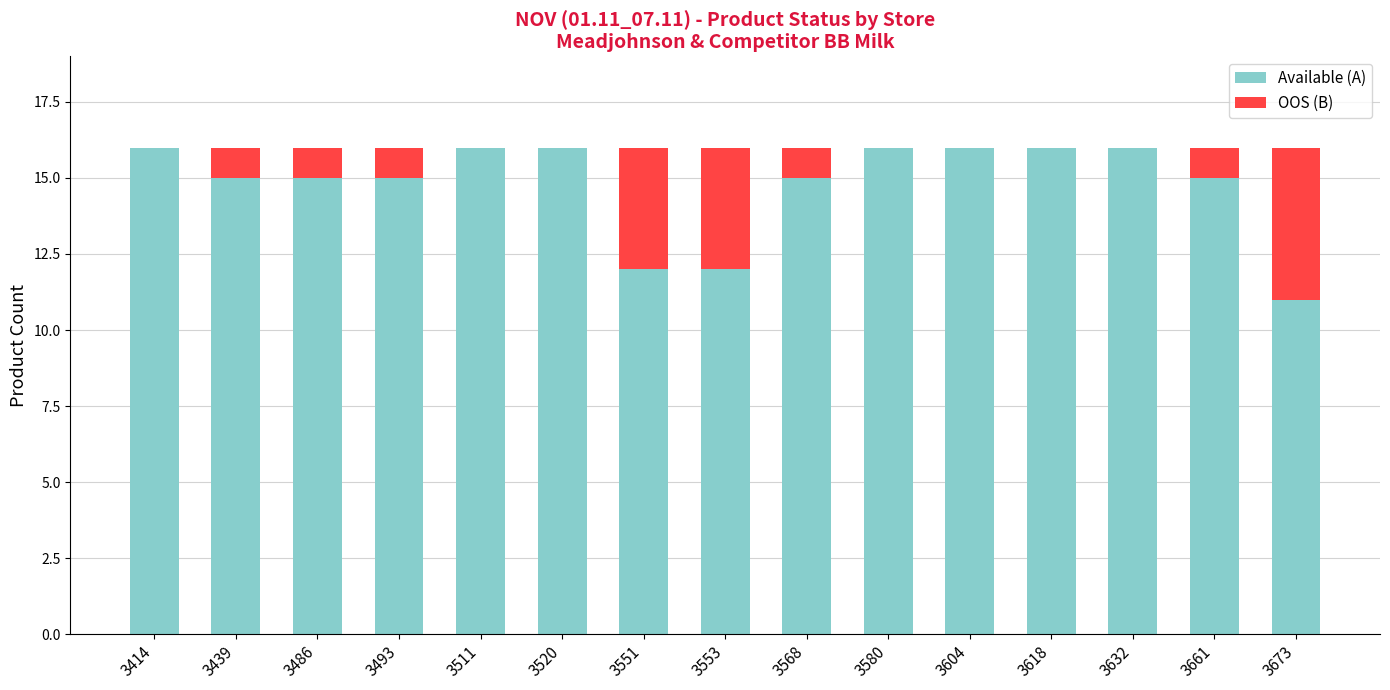

Is it true that Available (A) equals 7 at 3604?

False